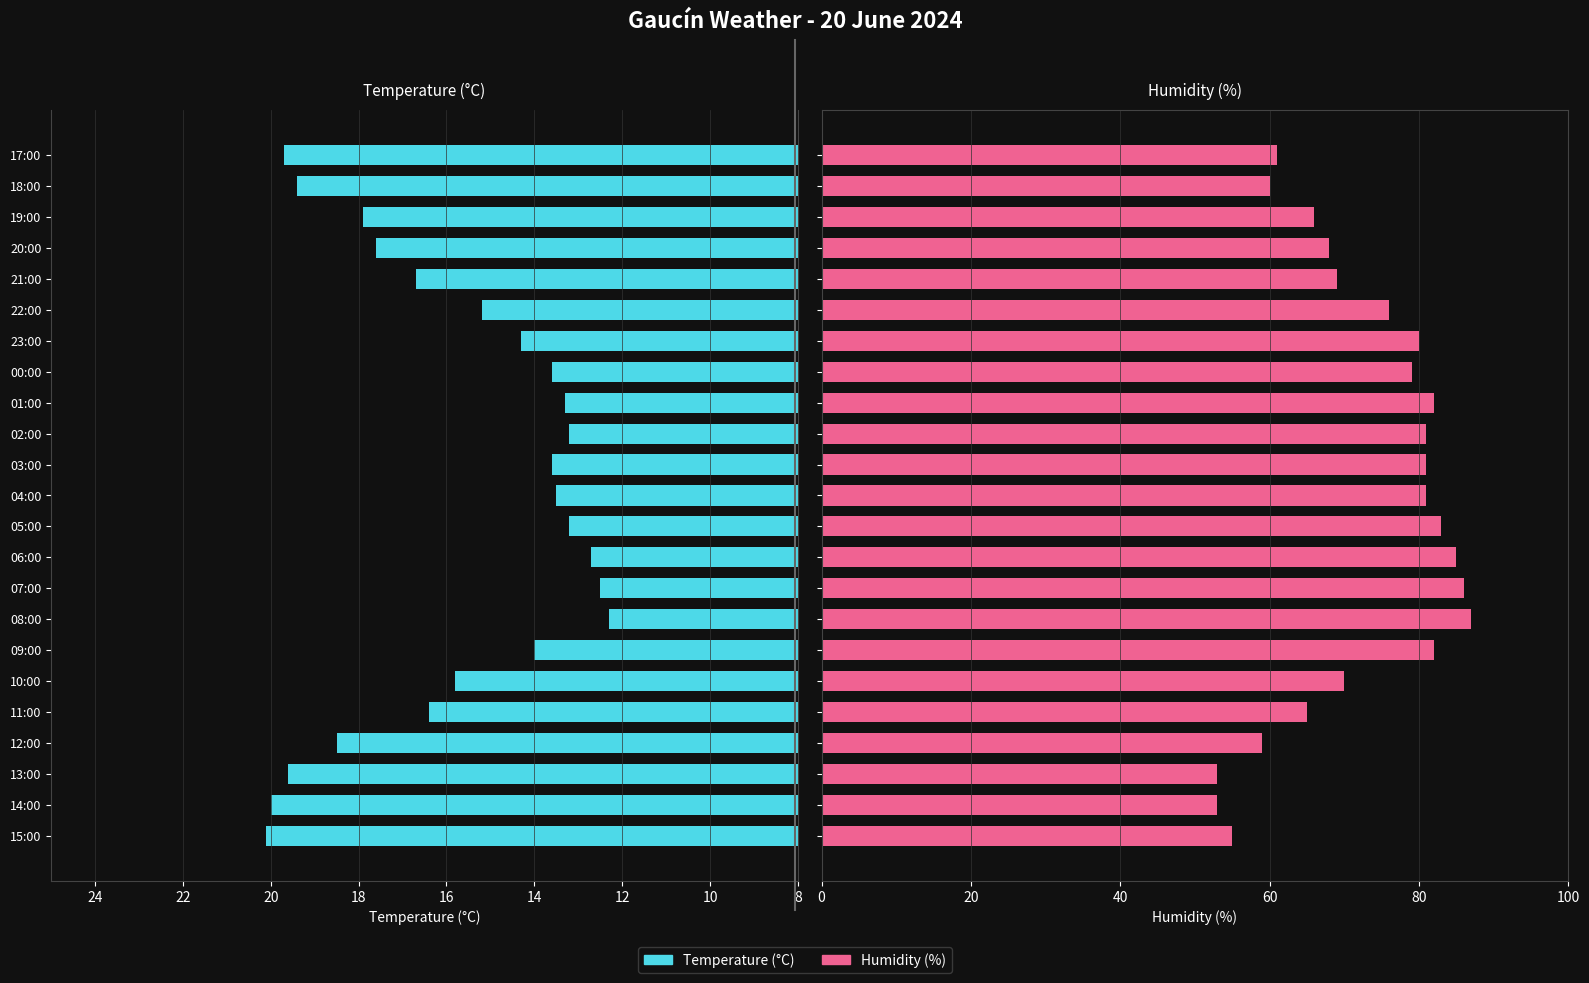

What is the difference between the Temperature (°C) values at 19:00 and 20:00?

0.3